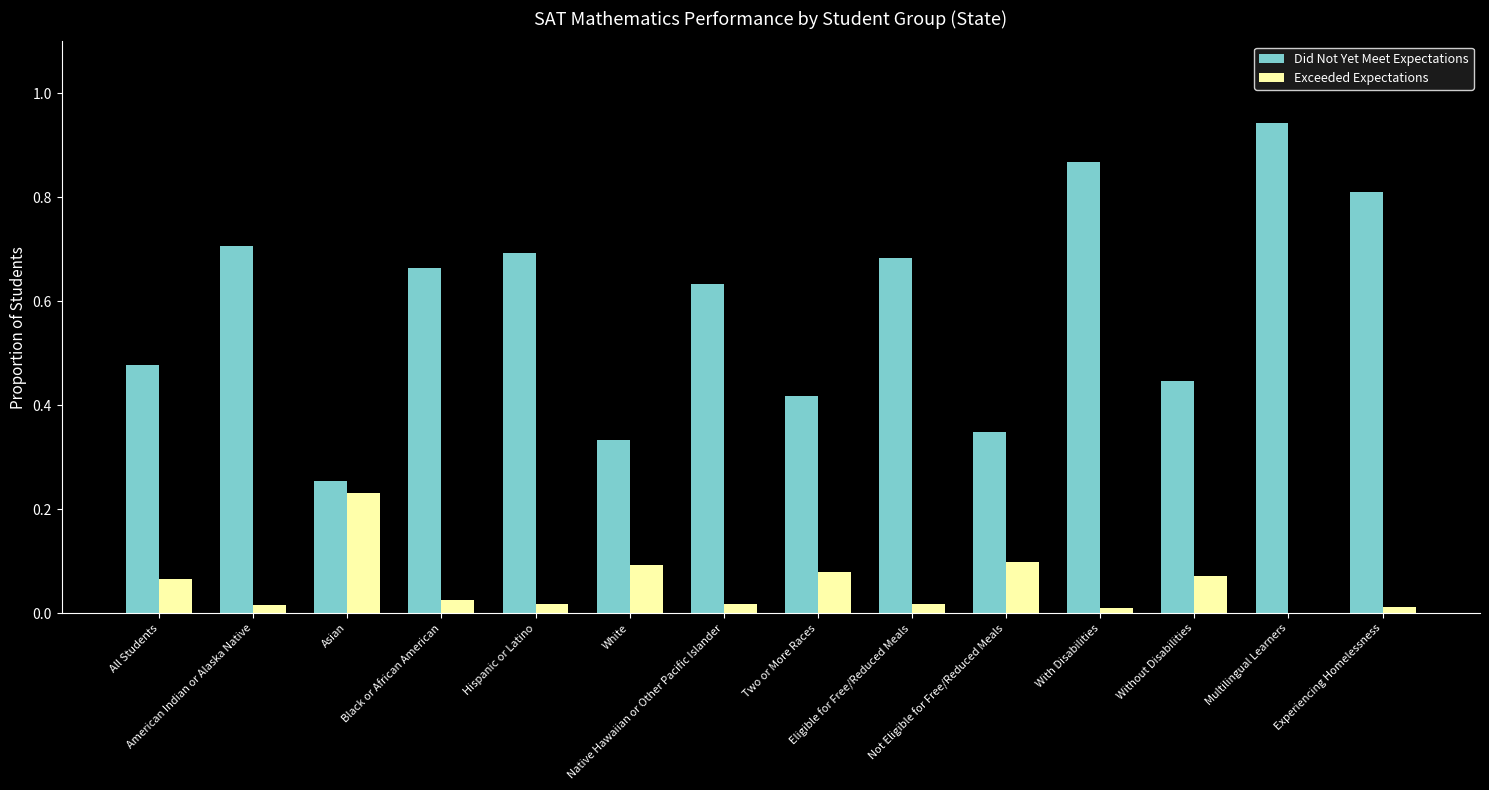

How many data points does each series have?

14